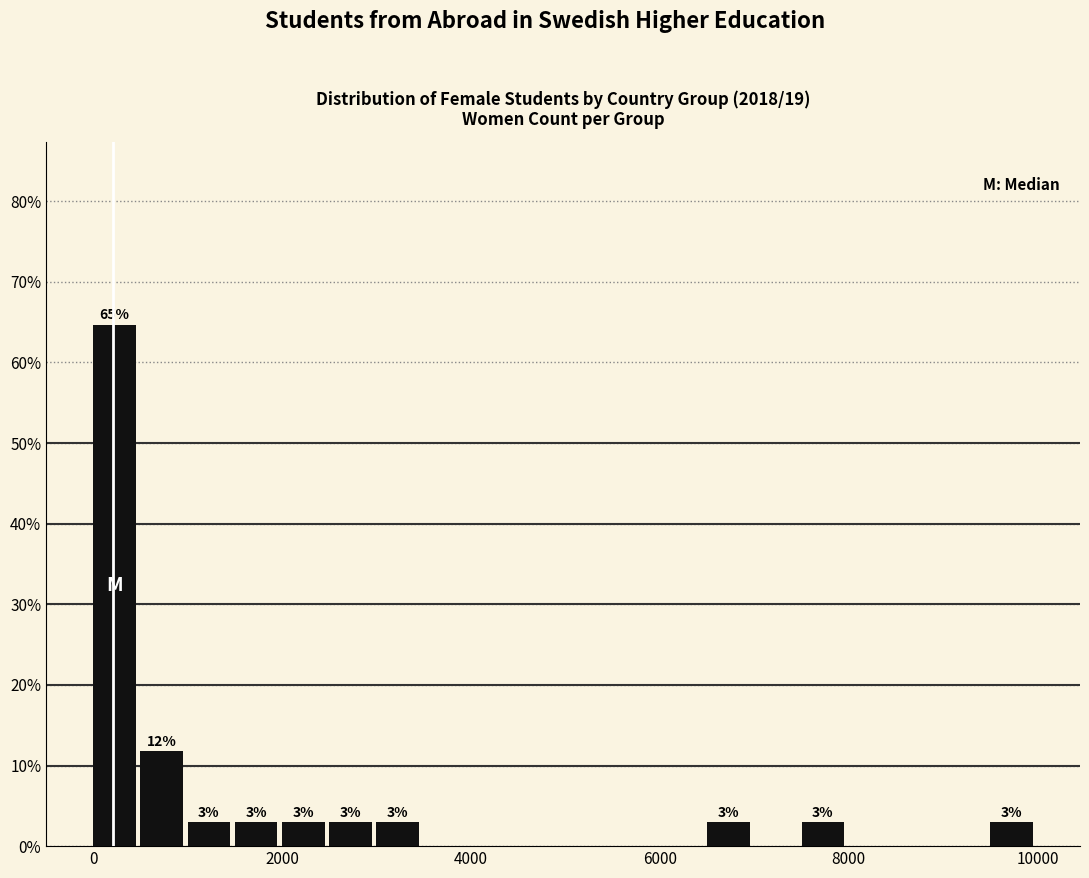

Read against the x-axis, roughly where is the centre of the tallest bar?

200